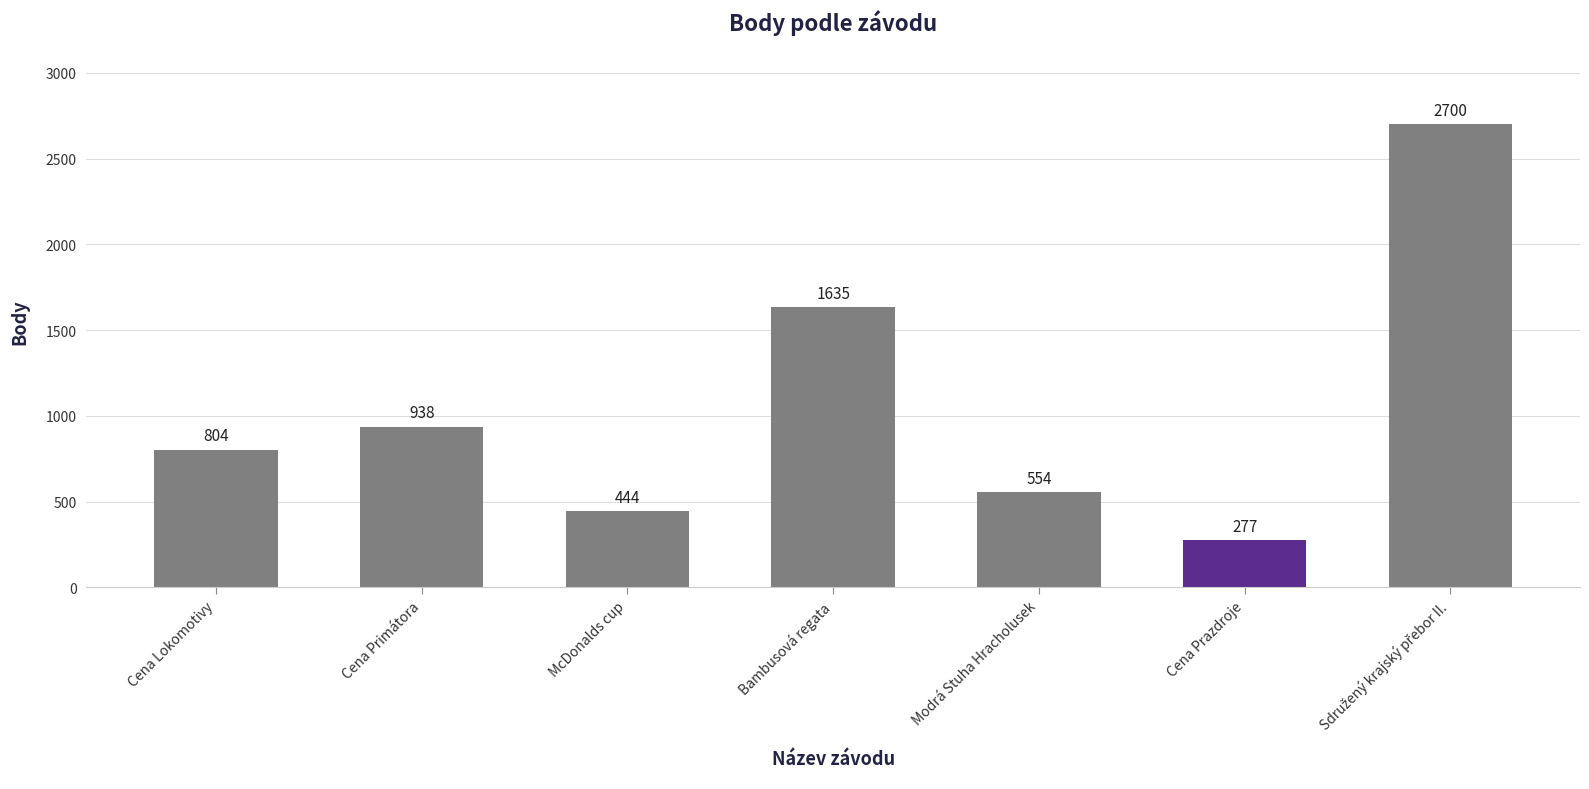

What is the average value?

1050